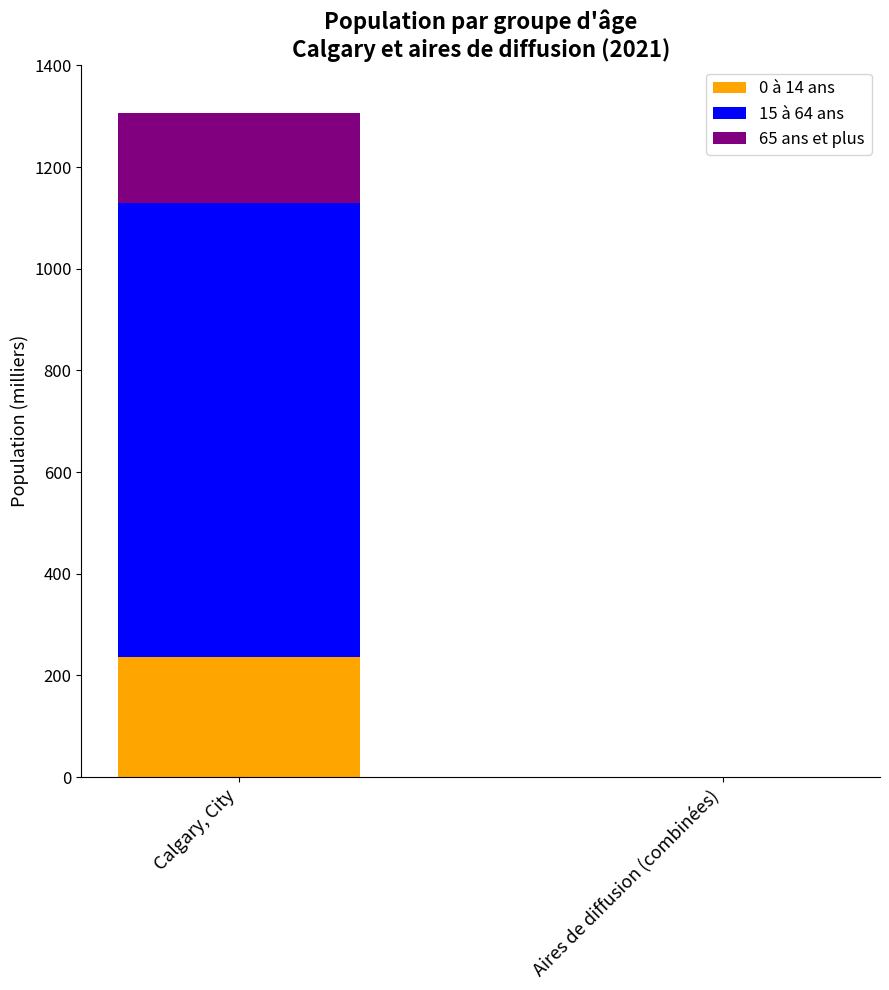

What is the highest value of the 0 à 14 ans series?

235.9